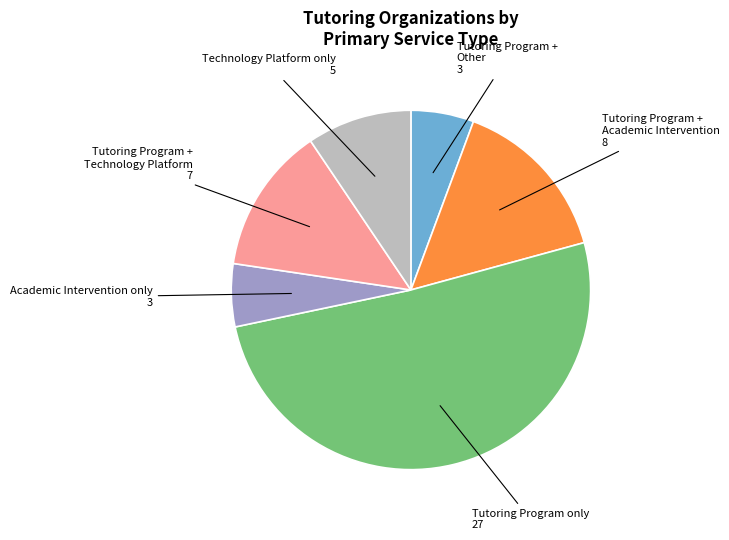

Does any single category account for the majority?

Yes